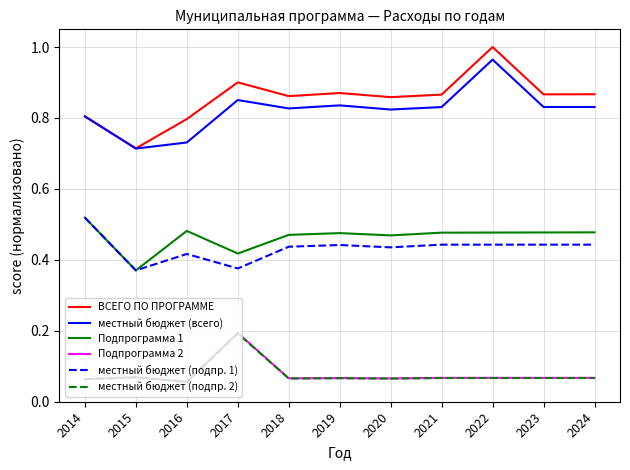

Which category has the highest value in the ВСЕГО ПО ПРОГРАММЕ series?

2022